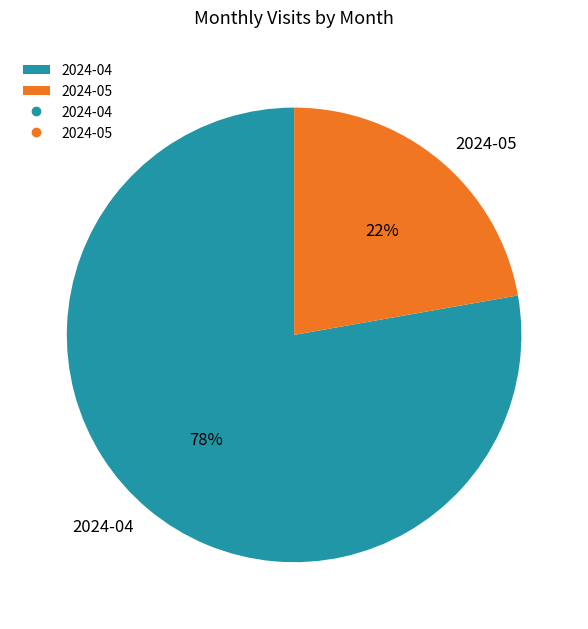

The 2024-05 slice represents 22% of the pie. True or false?

True